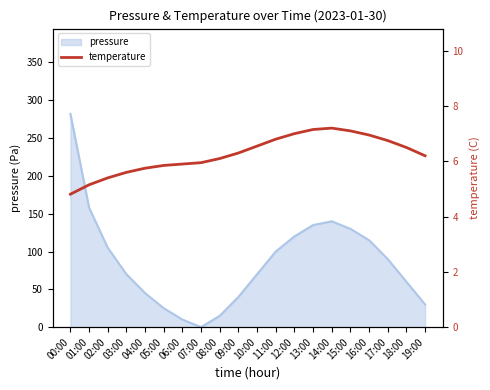

At which label does the data first exceed 6?

08:00